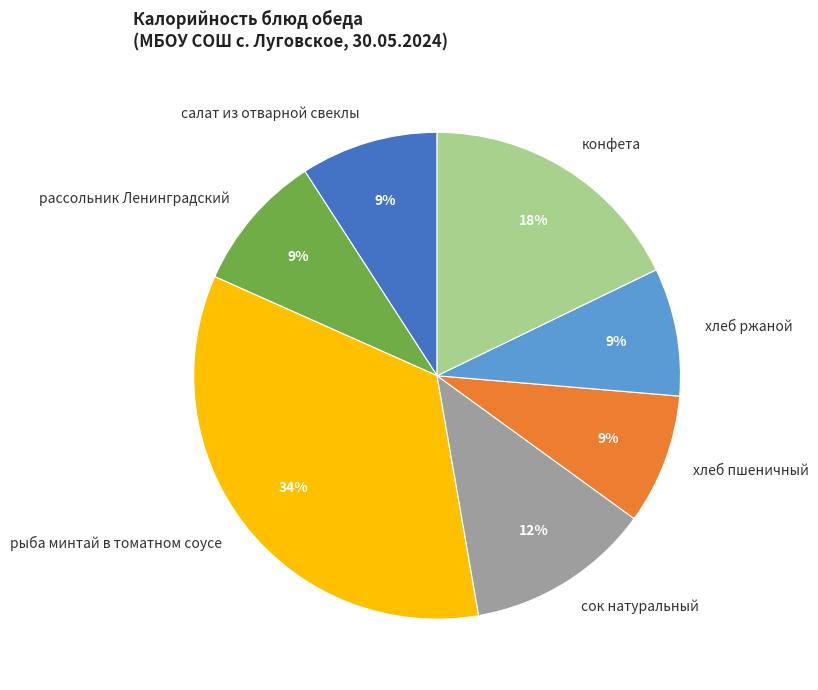

Is рассольник Ленинградский the majority of the pie?

No